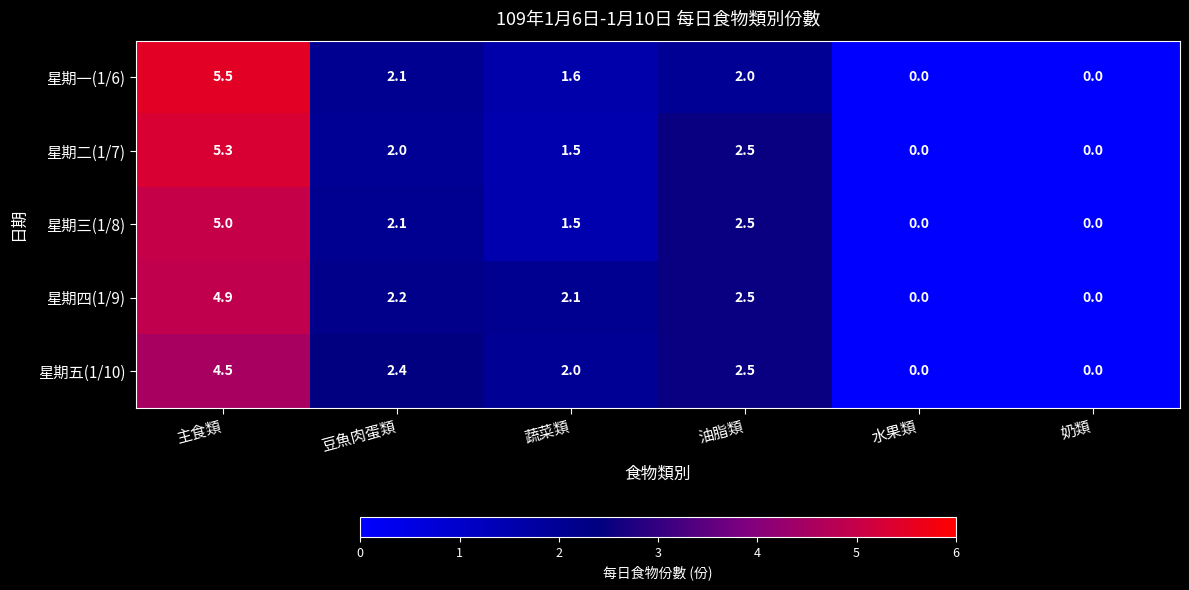

Where is 星期五(1/10) nearest to the value 2?

蔬菜類